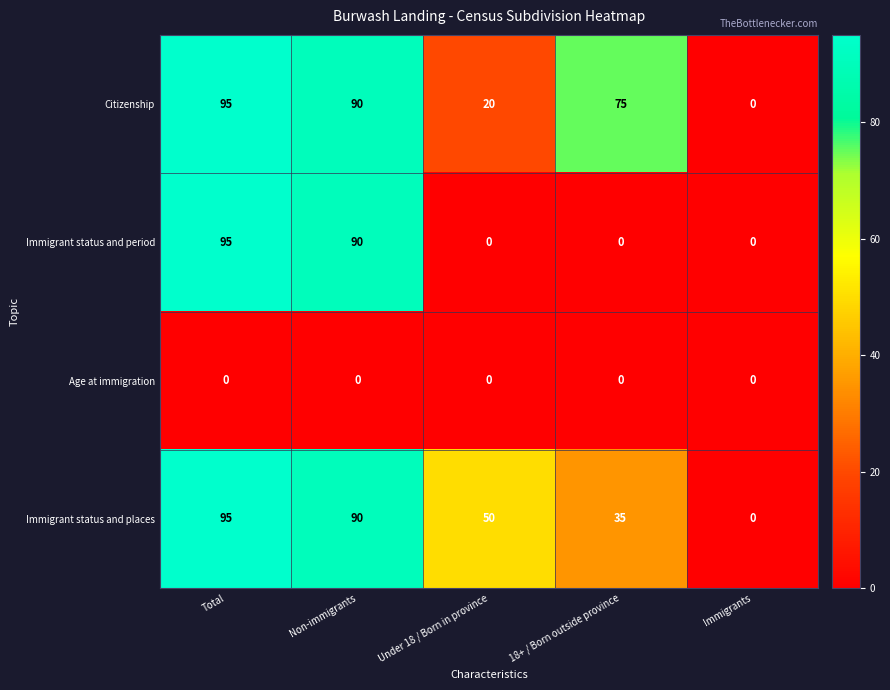

Rank the categories by Citizenship value from highest to lowest.

Total, Non-immigrants, 18+ / Born outside province, Under 18 / Born in province, Immigrants